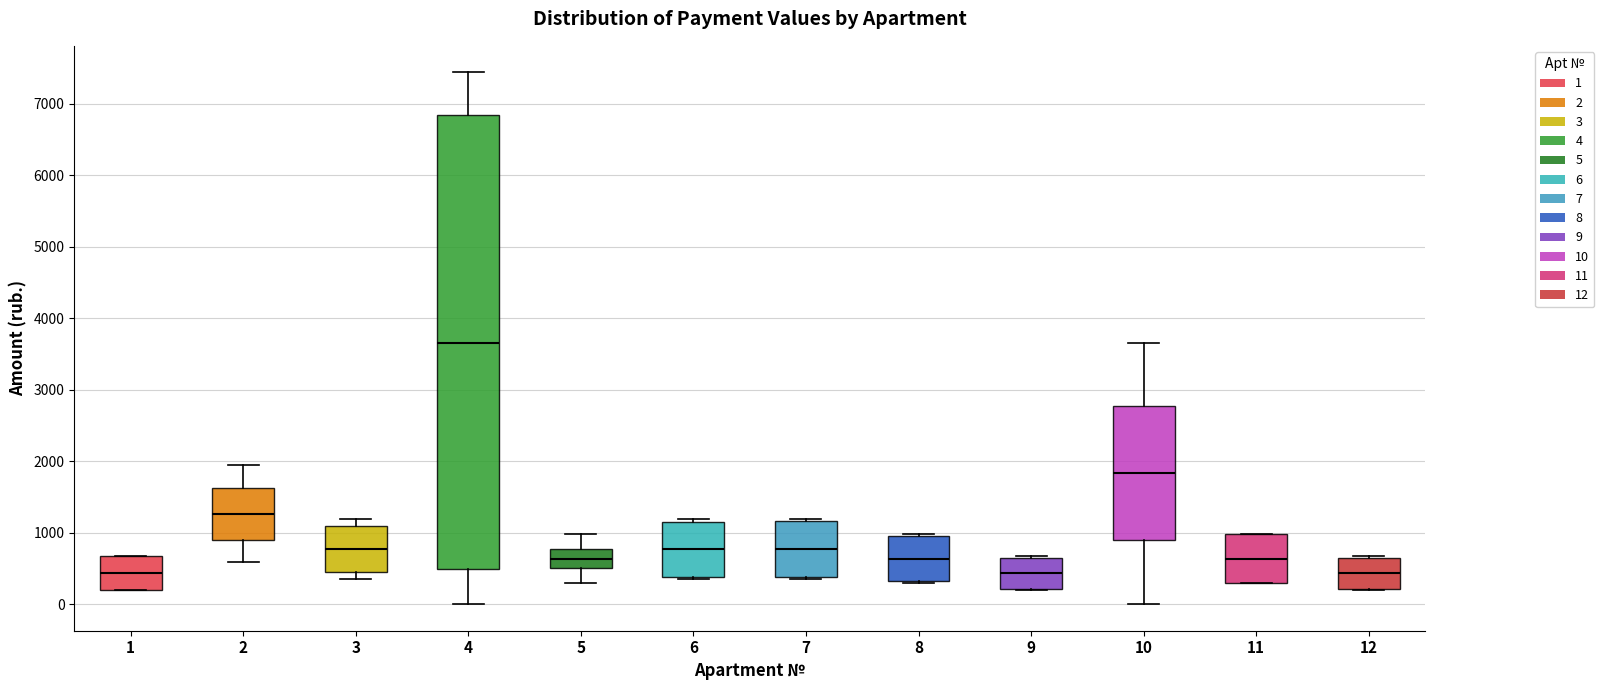

Comparing the boxes themselves (not the whiskers), which one is the tallest?

4